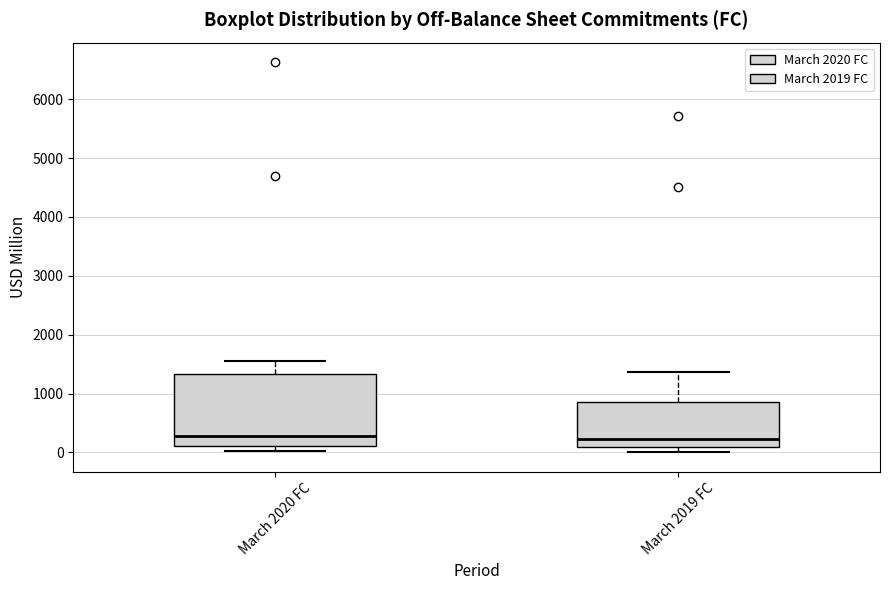

Reading left to right, read every box against the y-axis: the position of its median line, the range the box covers, and the ends of its whiskers. The values are not printed on the chart, so give them approximately, as read against the axis.

March 2020 FC: median 300, box 100 to 1300, whiskers 0 to 1500
March 2019 FC: median 200, box 100 to 900, whiskers 0 to 1400